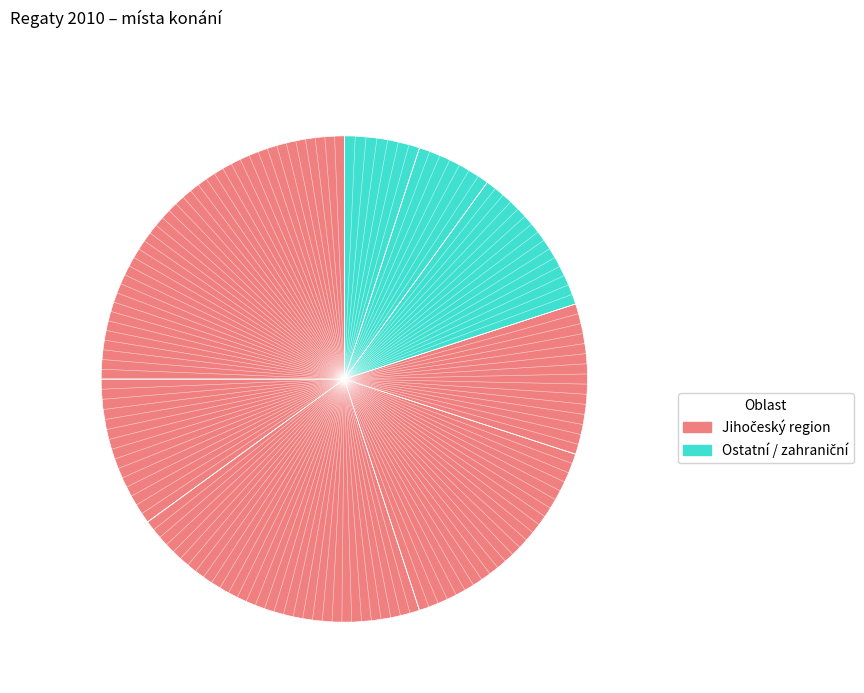

Rank the categories by value from lowest to highest.

Jesenice, Lipno - Černá v Pošumaví, Dvořiště, Máchovo jezero, Ateer See / Austria-Atersee, Svět, Bolevák, Bezdrev